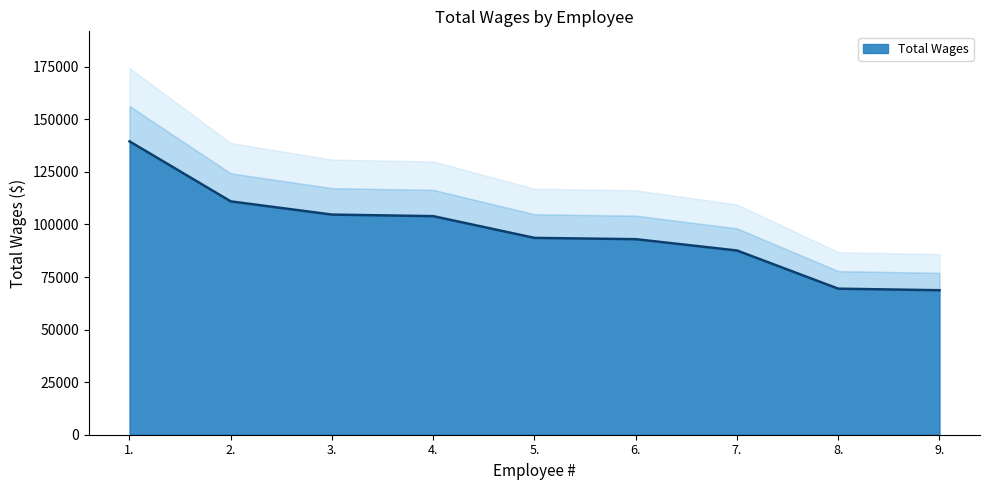

What is the sum of all values?

871432